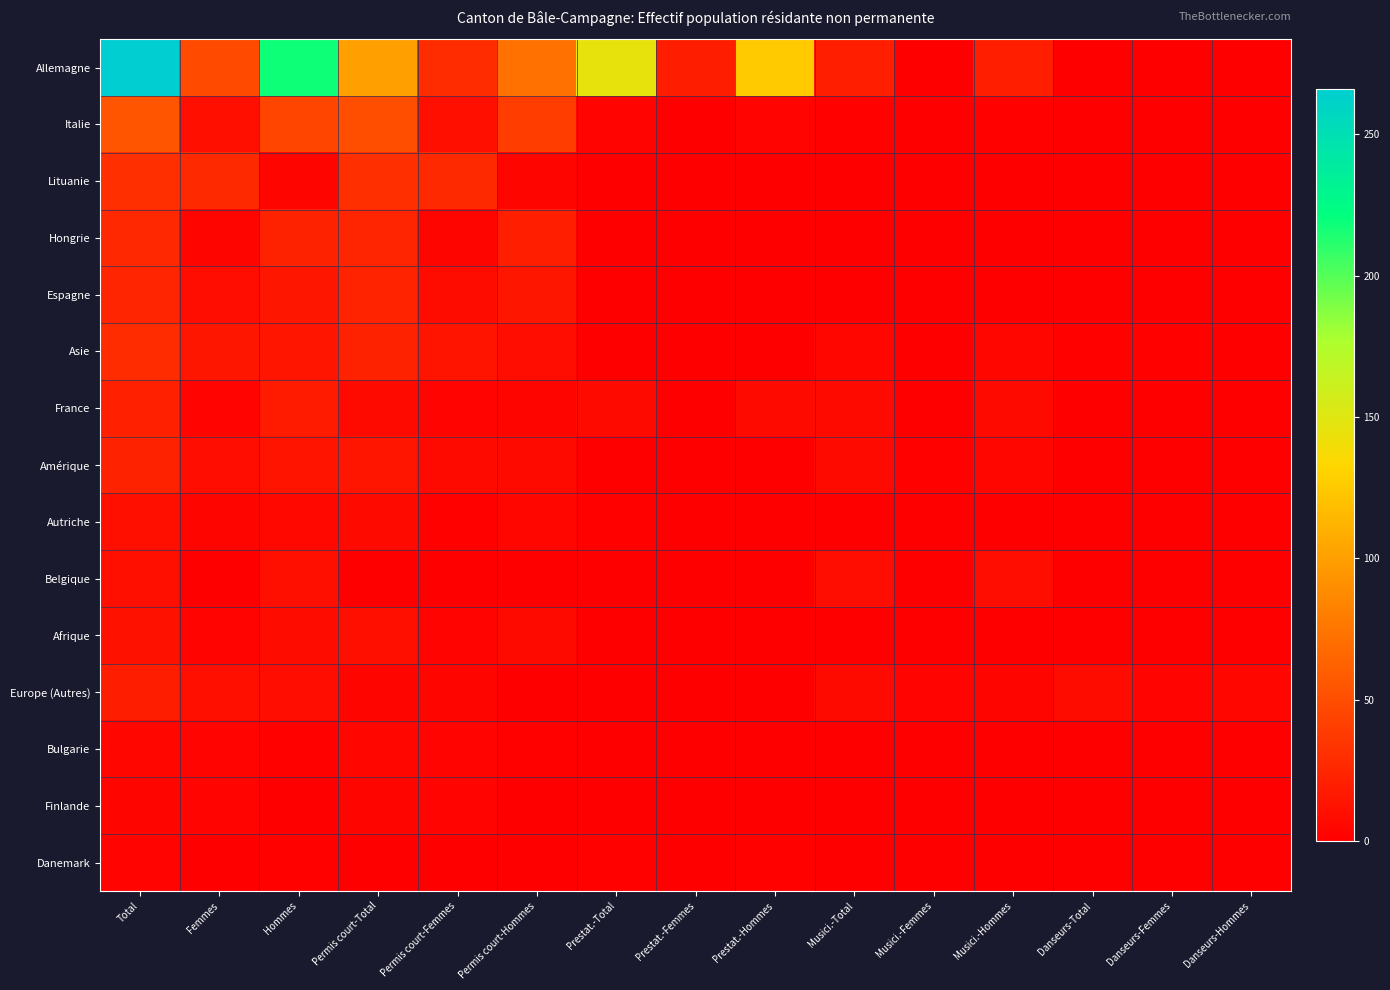

Reading left to right, transcribe all the data shown in this chart.

Allemagne: Total=266	Femmes=48	Hommes=218	Permis court-Total=101	Permis court-Femmes=29	Permis court-Hommes=72	Prestat.-Total=145	Prestat.-Femmes=19	Prestat.-Hommes=126	Musici.-Total=20	Musici.-Femmes=0	Musici.-Hommes=20	Danseurs-Total=0	Danseurs-Femmes=0	Danseurs-Hommes=0
Italie: Total=55	Femmes=10	Hommes=45	Permis court-Total=50	Permis court-Femmes=10	Permis court-Hommes=40	Prestat.-Total=3	Prestat.-Femmes=0	Prestat.-Hommes=3	Musici.-Total=2	Musici.-Femmes=0	Musici.-Hommes=2	Danseurs-Total=0	Danseurs-Femmes=0	Danseurs-Hommes=0
Lituanie: Total=31	Femmes=27	Hommes=4	Permis court-Total=31	Permis court-Femmes=27	Permis court-Hommes=4	Prestat.-Total=0	Prestat.-Femmes=0	Prestat.-Hommes=0	Musici.-Total=0	Musici.-Femmes=0	Musici.-Hommes=0	Danseurs-Total=0	Danseurs-Femmes=0	Danseurs-Hommes=0
Hongrie: Total=26	Femmes=4	Hommes=22	Permis court-Total=24	Permis court-Femmes=4	Permis court-Hommes=20	Prestat.-Total=1	Prestat.-Femmes=0	Prestat.-Hommes=1	Musici.-Total=1	Musici.-Femmes=0	Musici.-Hommes=1	Danseurs-Total=0	Danseurs-Femmes=0	Danseurs-Hommes=0
Espagne: Total=24	Femmes=9	Hommes=15	Permis court-Total=23	Permis court-Femmes=8	Permis court-Hommes=15	Prestat.-Total=1	Prestat.-Femmes=1	Prestat.-Hommes=0	Musici.-Total=0	Musici.-Femmes=0	Musici.-Hommes=0	Danseurs-Total=0	Danseurs-Femmes=0	Danseurs-Hommes=0
Asie: Total=29	Femmes=15	Hommes=14	Permis court-Total=22	Permis court-Femmes=13	Permis court-Hommes=9	Prestat.-Total=0	Prestat.-Femmes=0	Prestat.-Hommes=0	Musici.-Total=5	Musici.-Femmes=0	Musici.-Hommes=5	Danseurs-Total=2	Danseurs-Femmes=2	Danseurs-Hommes=0
France: Total=21	Femmes=3	Hommes=18	Permis court-Total=7	Permis court-Femmes=3	Permis court-Hommes=4	Prestat.-Total=7	Prestat.-Femmes=0	Prestat.-Hommes=7	Musici.-Total=7	Musici.-Femmes=0	Musici.-Hommes=7	Danseurs-Total=0	Danseurs-Femmes=0	Danseurs-Hommes=0
Amérique: Total=22	Femmes=9	Hommes=13	Permis court-Total=14	Permis court-Femmes=7	Permis court-Hommes=7	Prestat.-Total=0	Prestat.-Femmes=0	Prestat.-Hommes=0	Musici.-Total=7	Musici.-Femmes=2	Musici.-Hommes=5	Danseurs-Total=1	Danseurs-Femmes=0	Danseurs-Hommes=1
Autriche: Total=10	Femmes=4	Hommes=6	Permis court-Total=7	Permis court-Femmes=2	Permis court-Hommes=5	Prestat.-Total=2	Prestat.-Femmes=1	Prestat.-Hommes=1	Musici.-Total=1	Musici.-Femmes=1	Musici.-Hommes=0	Danseurs-Total=0	Danseurs-Femmes=0	Danseurs-Hommes=0
Belgique: Total=10	Femmes=0	Hommes=10	Permis court-Total=0	Permis court-Femmes=0	Permis court-Hommes=0	Prestat.-Total=1	Prestat.-Femmes=0	Prestat.-Hommes=1	Musici.-Total=9	Musici.-Femmes=0	Musici.-Hommes=9	Danseurs-Total=0	Danseurs-Femmes=0	Danseurs-Hommes=0
Afrique: Total=11	Femmes=3	Hommes=8	Permis court-Total=10	Permis court-Femmes=3	Permis court-Hommes=7	Prestat.-Total=0	Prestat.-Femmes=0	Prestat.-Hommes=0	Musici.-Total=1	Musici.-Femmes=0	Musici.-Hommes=1	Danseurs-Total=0	Danseurs-Femmes=0	Danseurs-Hommes=0
Europe (Autres): Total=19	Femmes=10	Hommes=9	Permis court-Total=4	Permis court-Femmes=4	Permis court-Hommes=0	Prestat.-Total=0	Prestat.-Femmes=0	Prestat.-Hommes=0	Musici.-Total=7	Musici.-Femmes=3	Musici.-Hommes=4	Danseurs-Total=8	Danseurs-Femmes=3	Danseurs-Hommes=5
Bulgarie: Total=5	Femmes=3	Hommes=2	Permis court-Total=5	Permis court-Femmes=3	Permis court-Hommes=2	Prestat.-Total=0	Prestat.-Femmes=0	Prestat.-Hommes=0	Musici.-Total=0	Musici.-Femmes=0	Musici.-Hommes=0	Danseurs-Total=0	Danseurs-Femmes=0	Danseurs-Hommes=0
Finlande: Total=4	Femmes=3	Hommes=1	Permis court-Total=4	Permis court-Femmes=3	Permis court-Hommes=1	Prestat.-Total=0	Prestat.-Femmes=0	Prestat.-Hommes=0	Musici.-Total=0	Musici.-Femmes=0	Musici.-Hommes=0	Danseurs-Total=0	Danseurs-Femmes=0	Danseurs-Hommes=0
Danemark: Total=3	Femmes=1	Hommes=2	Permis court-Total=1	Permis court-Femmes=1	Permis court-Hommes=0	Prestat.-Total=2	Prestat.-Femmes=0	Prestat.-Hommes=2	Musici.-Total=0	Musici.-Femmes=0	Musici.-Hommes=0	Danseurs-Total=0	Danseurs-Femmes=0	Danseurs-Hommes=0